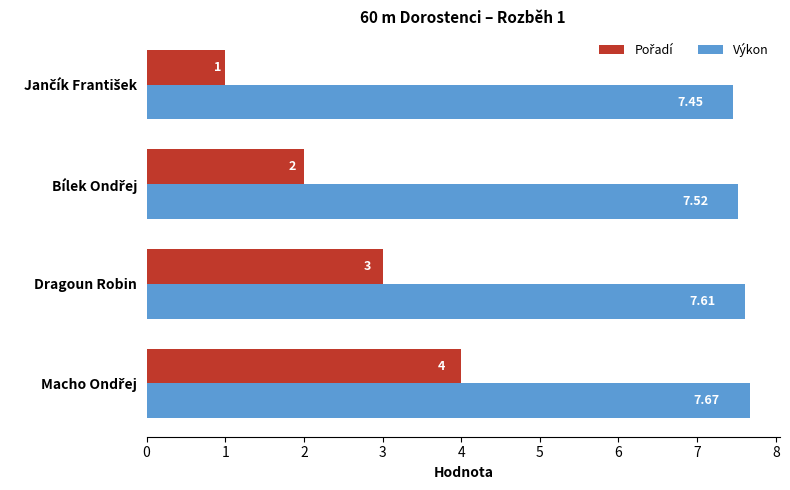

Which series has the largest total across all categories?

Výkon